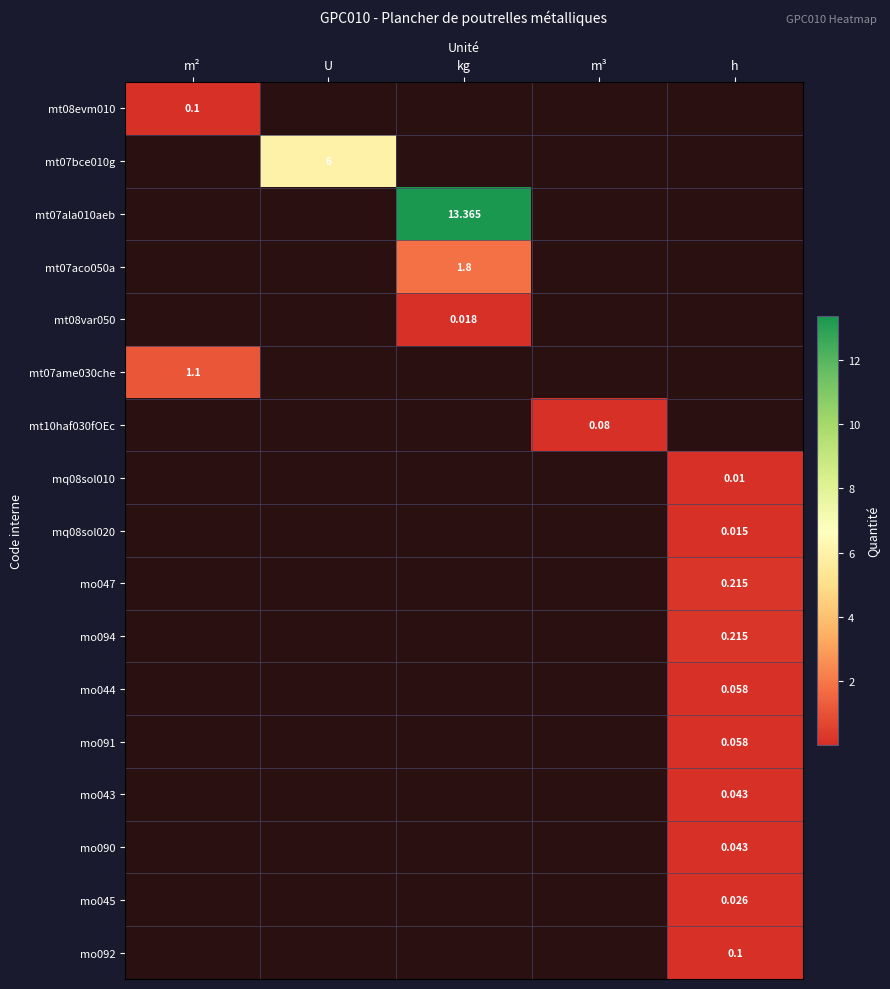

At which category does the chart reach its peak across all series?

kg